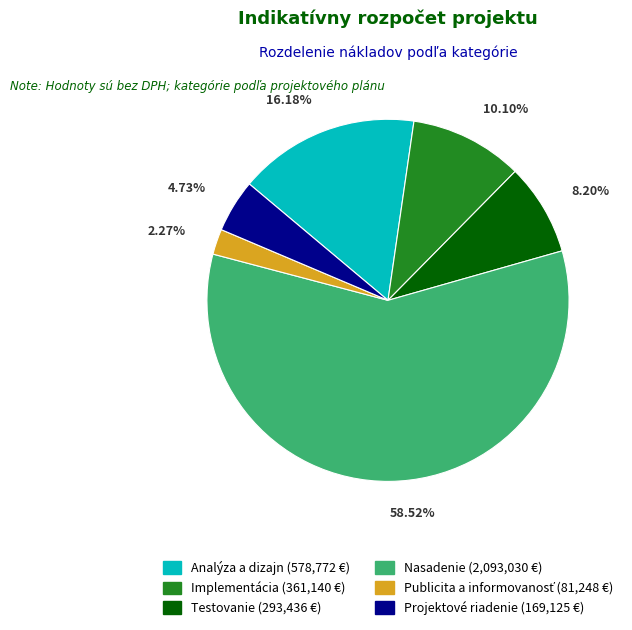

The Nasadenie slice represents 50% of the pie. True or false?

False